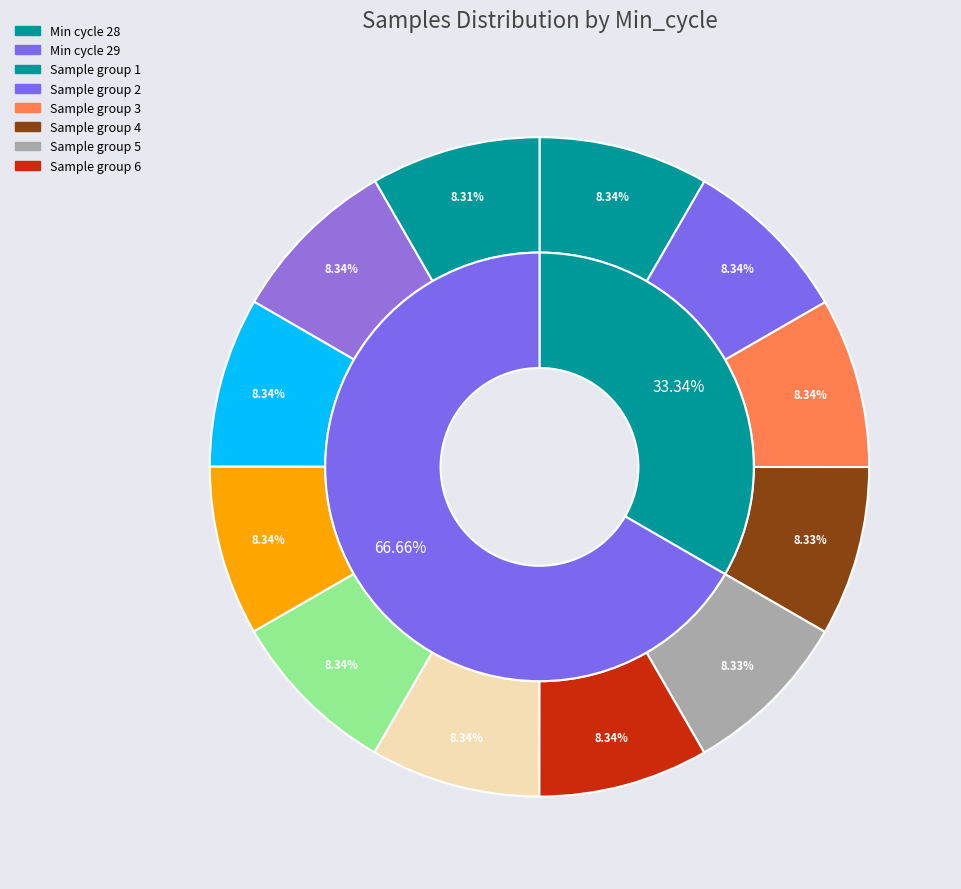

Which category has the biggest portion of the pie?

29